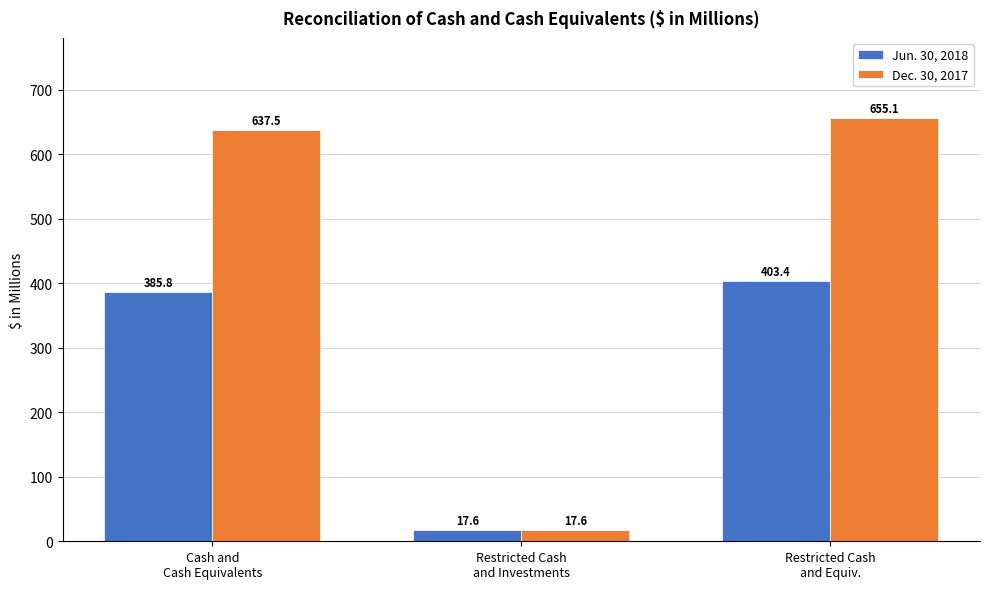

How many series are shown in this chart?

2